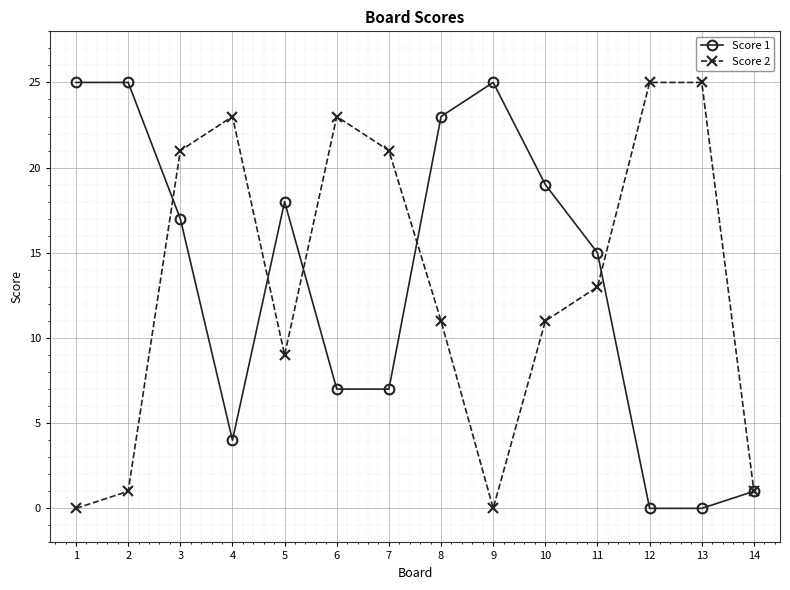

The Score 1 series shows 0 at 12. True or false?

True